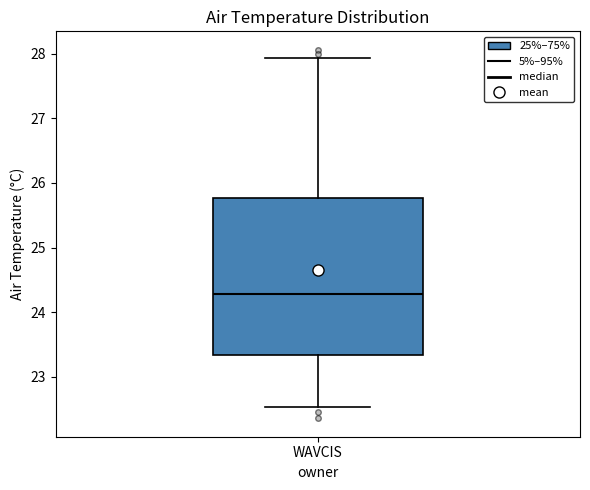

Transcribe this box plot: give where the median line is, the range the box spans, and where the two whiskers end, as read against the y-axis. The values are not printed on the chart, so give them approximately, as read against the axis.

median 24.3, box 23.3 to 25.8, whiskers 22.5 to 27.9